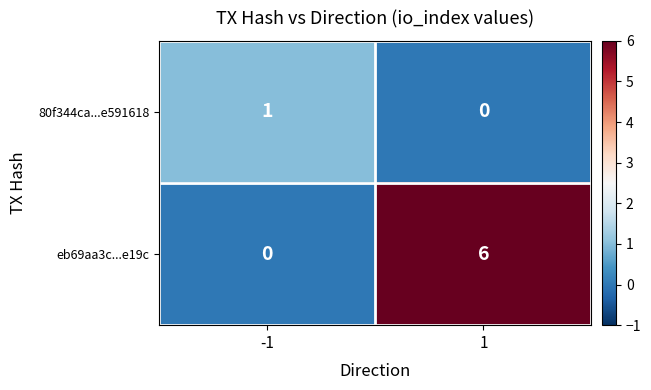

Count the number of data series in this chart.

2